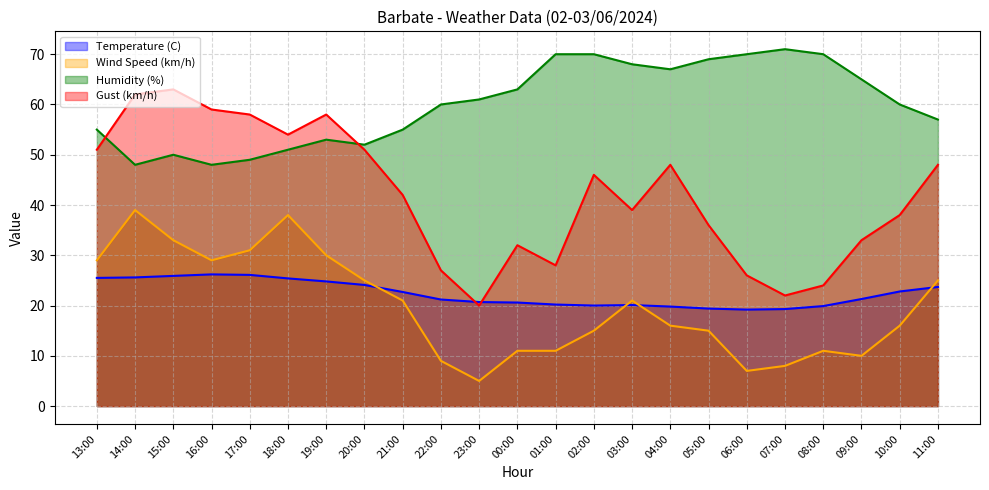

Is it true that Wind Speed (km/h) equals 29.0 at 16:00?

True